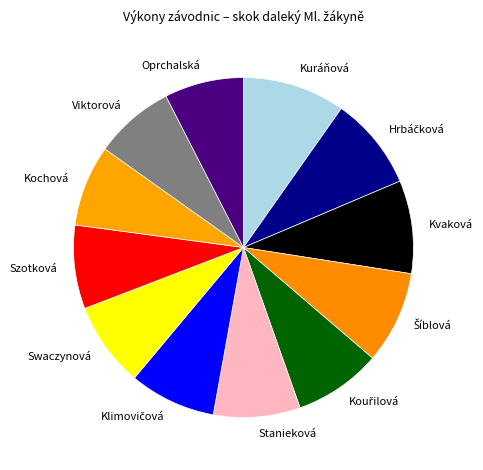

True or false: Oprchalská accounts for 1% of the total.

False